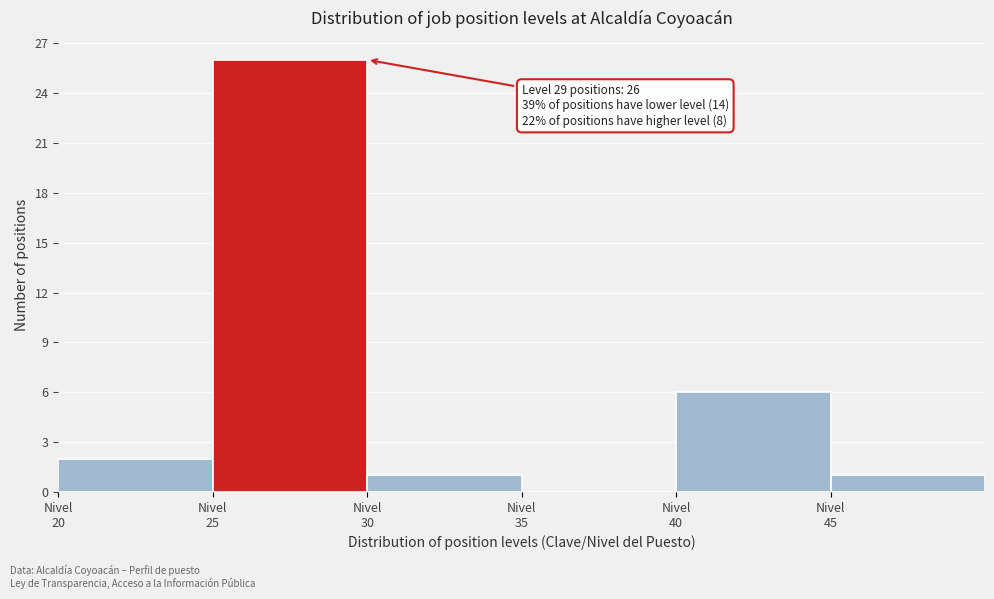

Which range on the x-axis has the tallest bar?

25 to 30